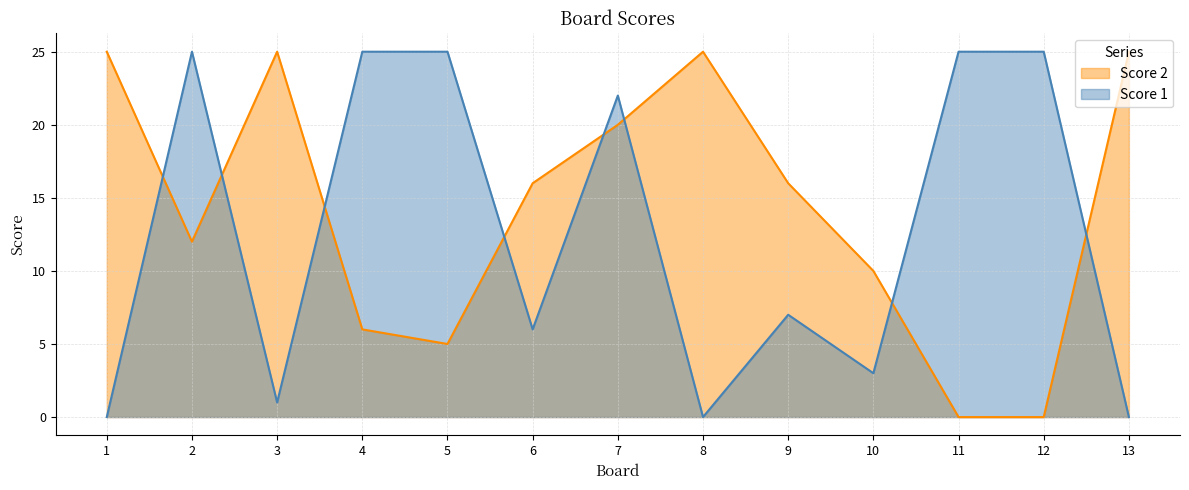

Which series has the widest spread of values?

Score 1